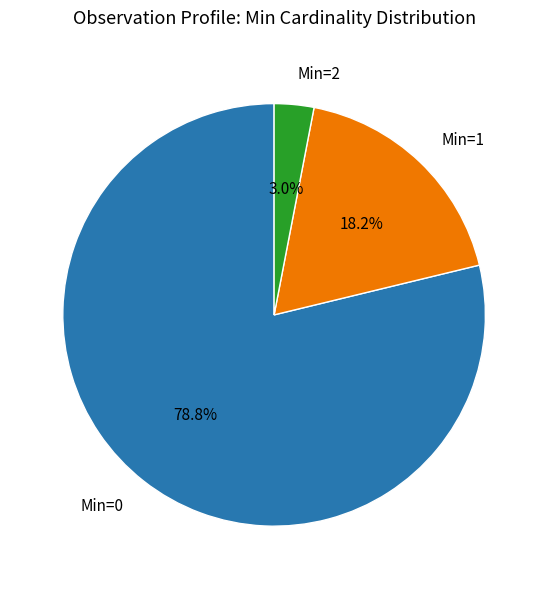

Which has a higher value, Min=0 or Min=1?

Min=0